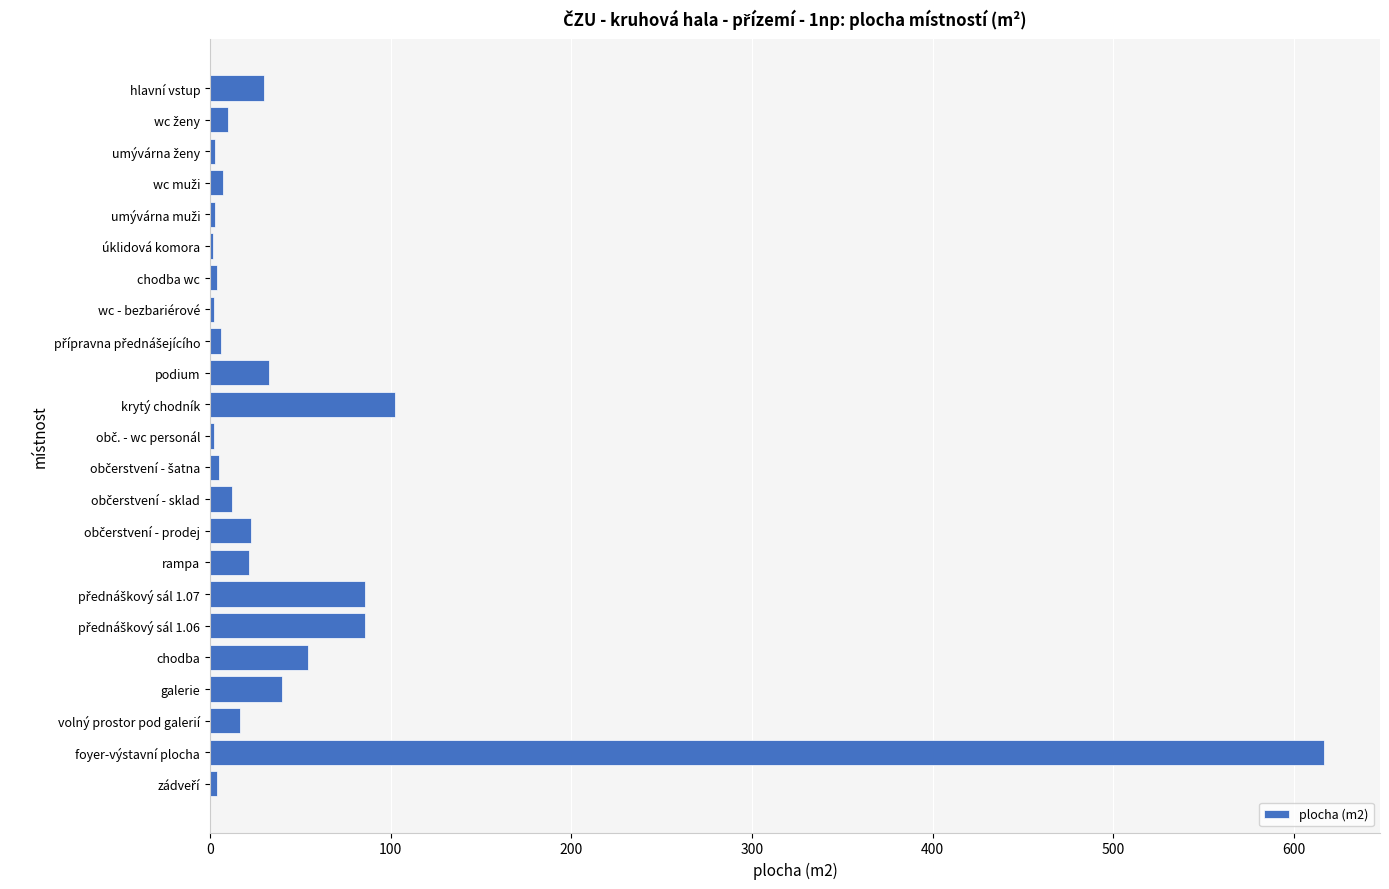

Count the number of values greater than 12.

12